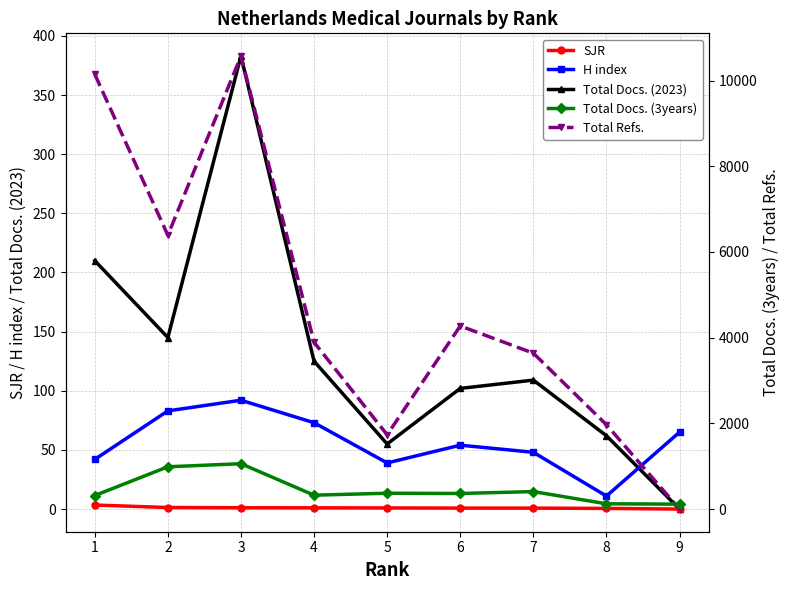

Where is the first local minimum for Total Refs.?

2